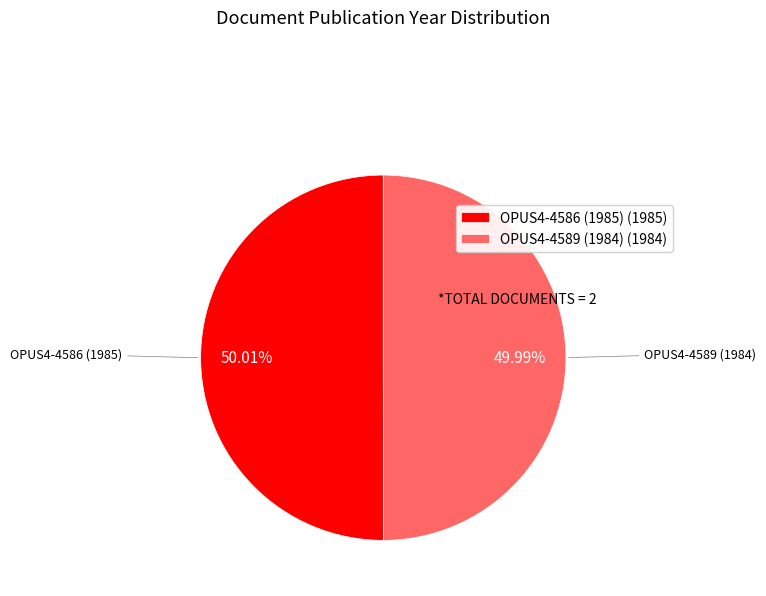

True or false: OPUS4-4586 (1985) accounts for 50% of the total.

True